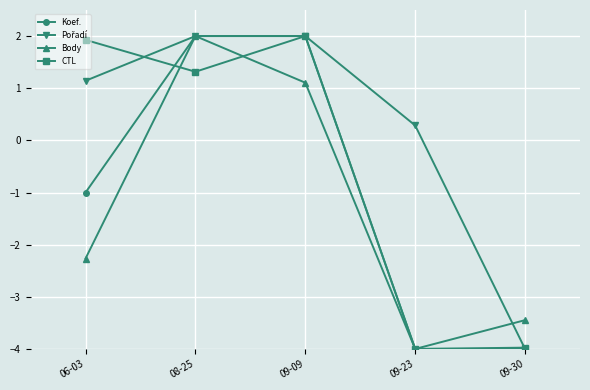

What is the average value of the Body series?

-1.3